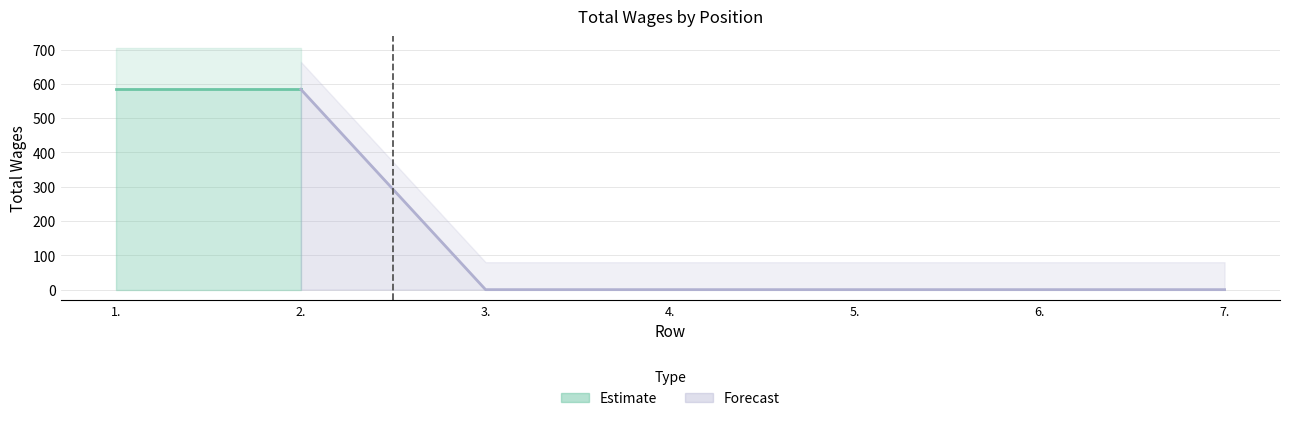

Between 2. and 6., which is larger?

2.